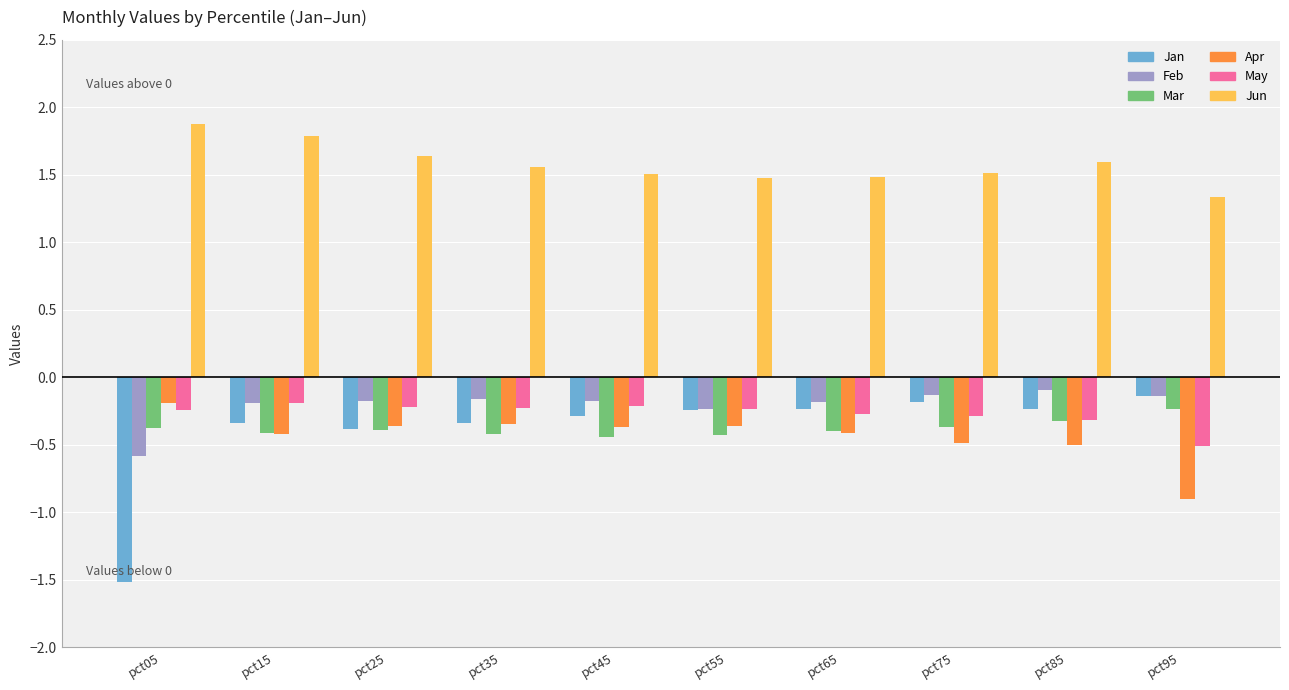

Which label corresponds to the largest value in the chart?

pct05